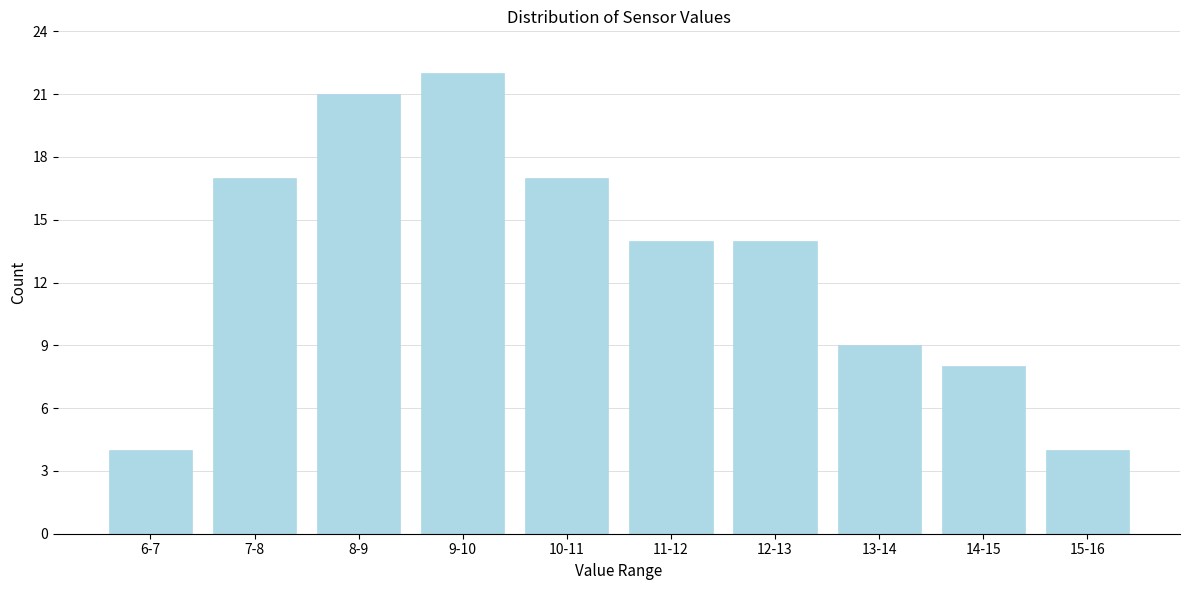

Reading left to right, what are all the values shown in this chart?

4	17	21	22	17	14	14	9	8	4